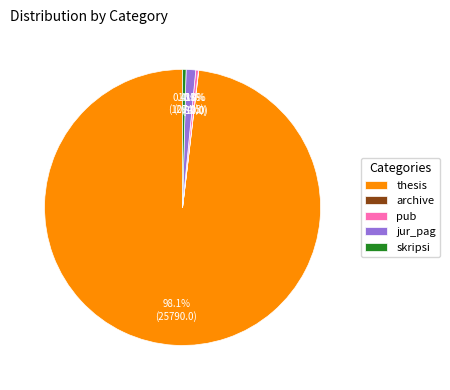

Is there any slice that represents more than half of the pie?

Yes